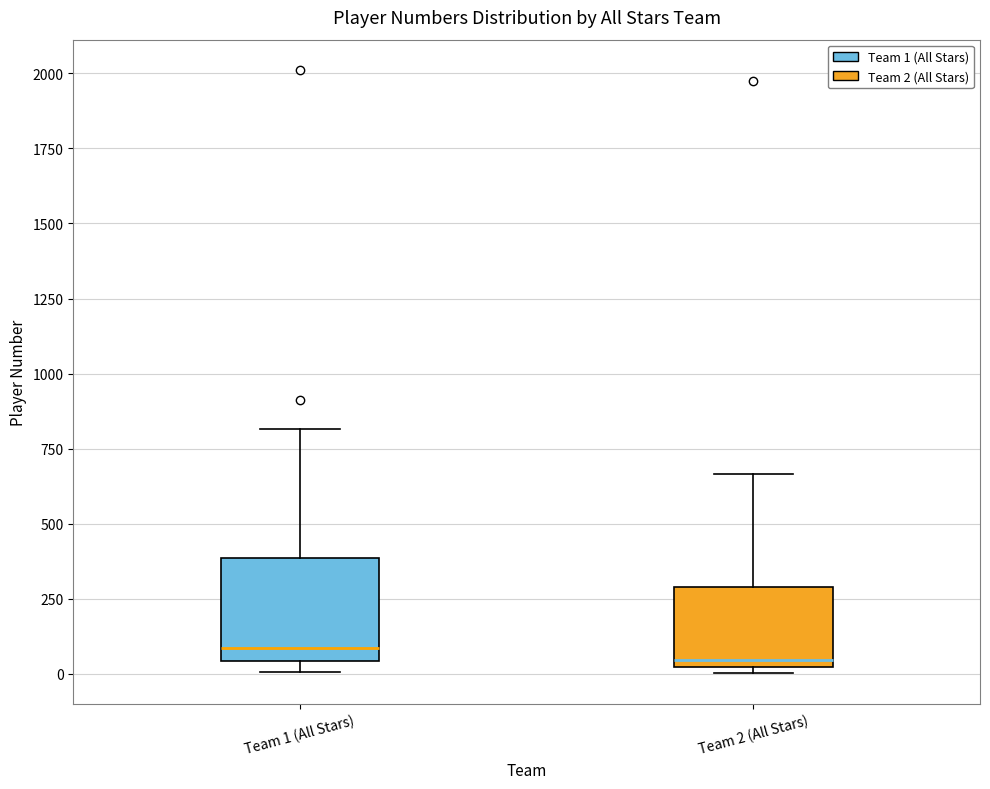

Reading left to right, read every box against the y-axis: the position of its median line, the range the box covers, and the ends of its whiskers. The values are not printed on the chart, so give them approximately, as read against the axis.

Team 1 (All Stars): median 100, box 50 to 400, whiskers 0 to 800
Team 2 (All Stars): median 50, box 0 to 300, whiskers 0 (just below the box's lower edge) to 650